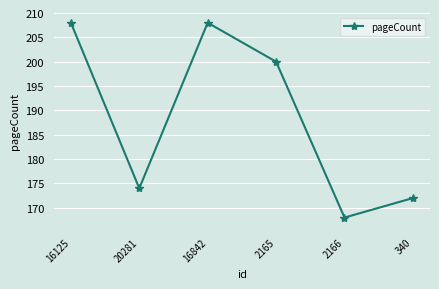

The value at 2166 is 168. True or false?

True